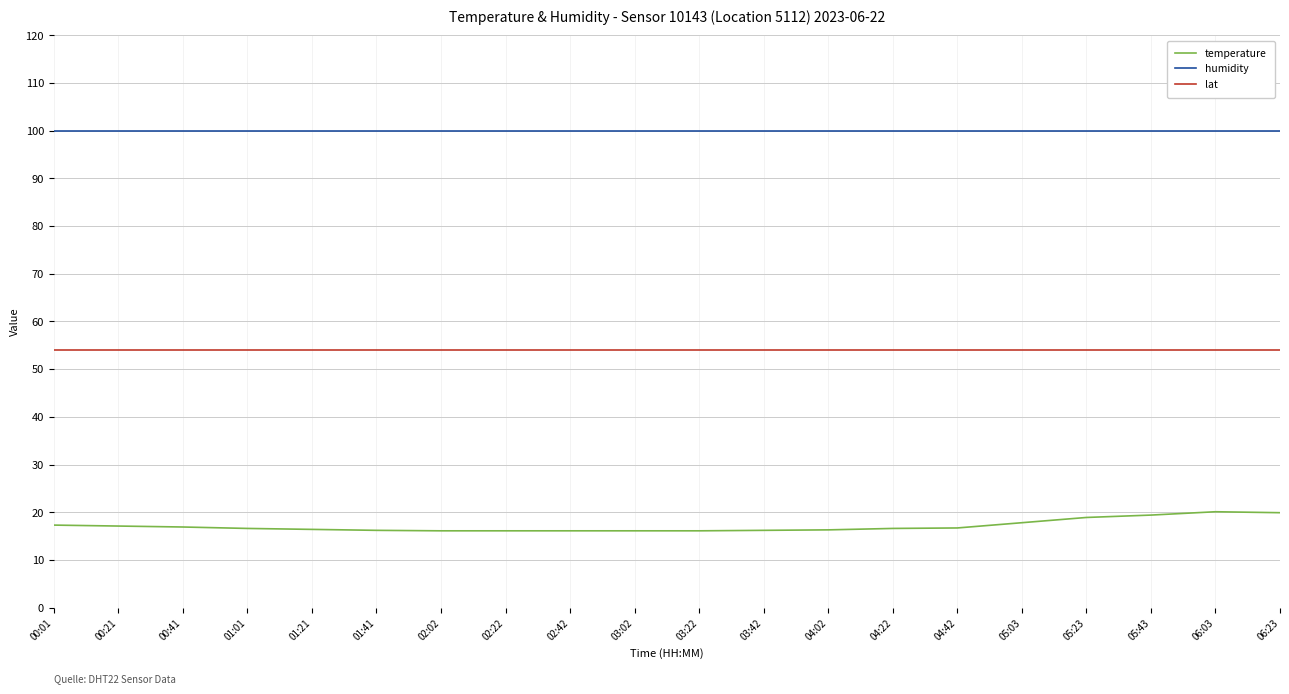

Rank the series by their maximum value, from lowest to highest.

temperature, lat, humidity